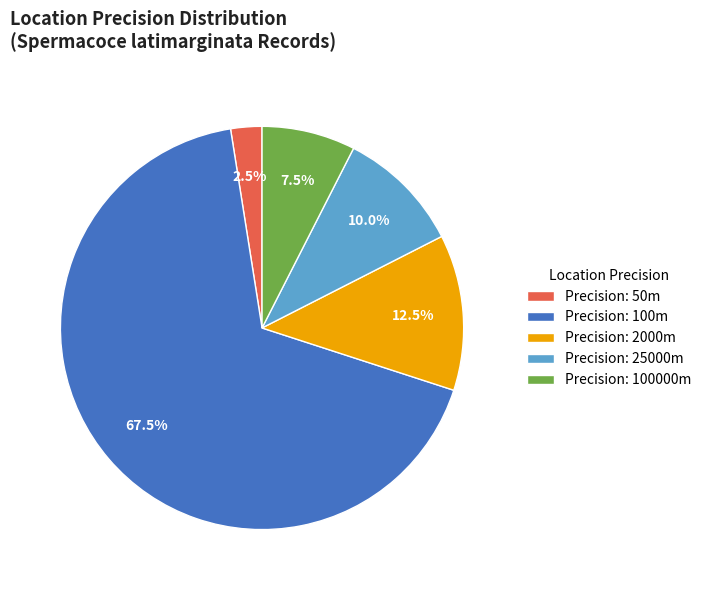

What is the ratio of the value at Precision: 100000m to the value at Precision: 2000m?

0.6